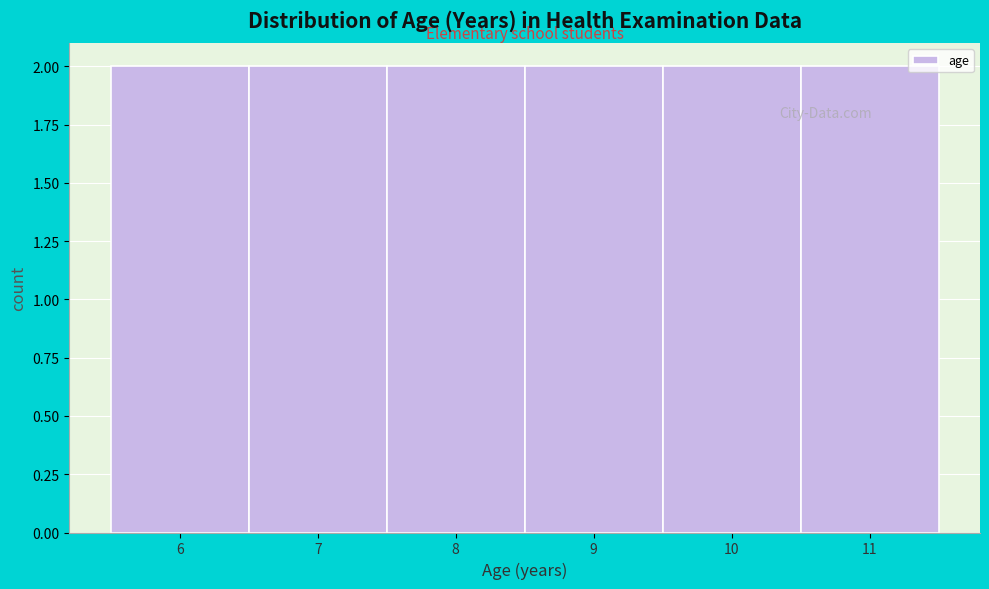

How tall is the bar that spans 6.5 to 7.5 on the x-axis? The values are not printed on the chart, so give them approximately, as read against the axis.

2